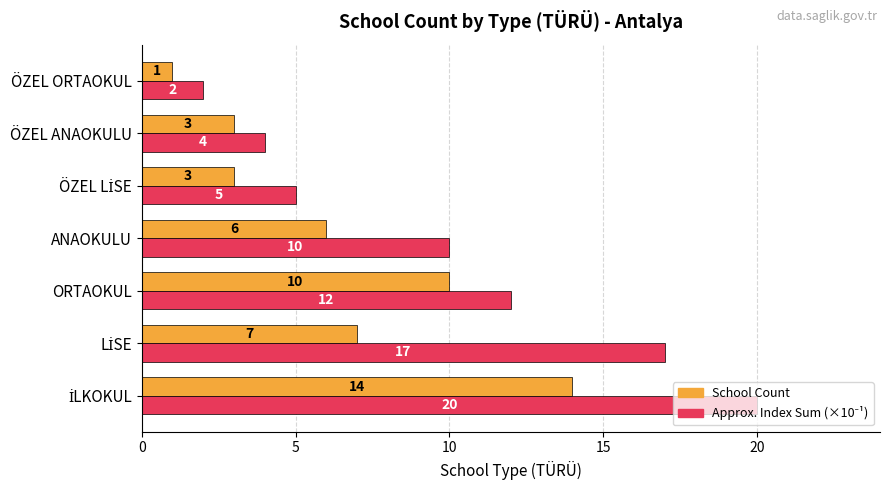

What is the difference between the maximum and minimum values in the School Count series?

13